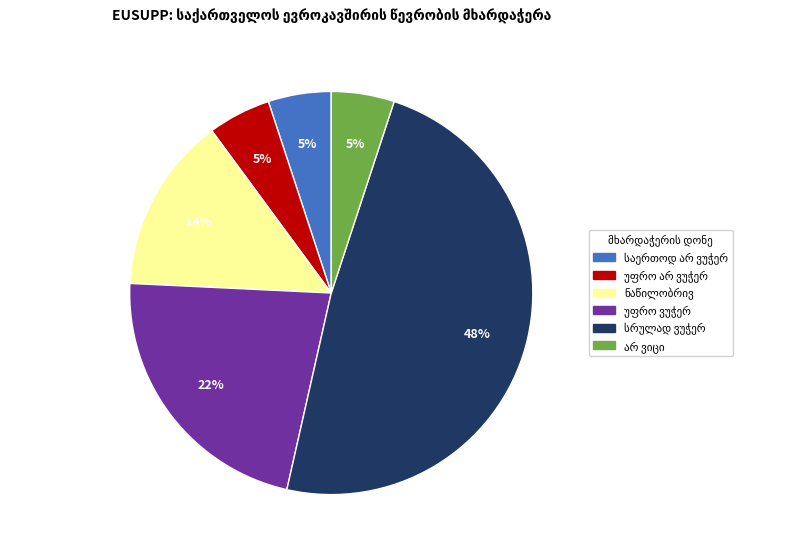

Is there any slice that represents more than half of the pie?

No